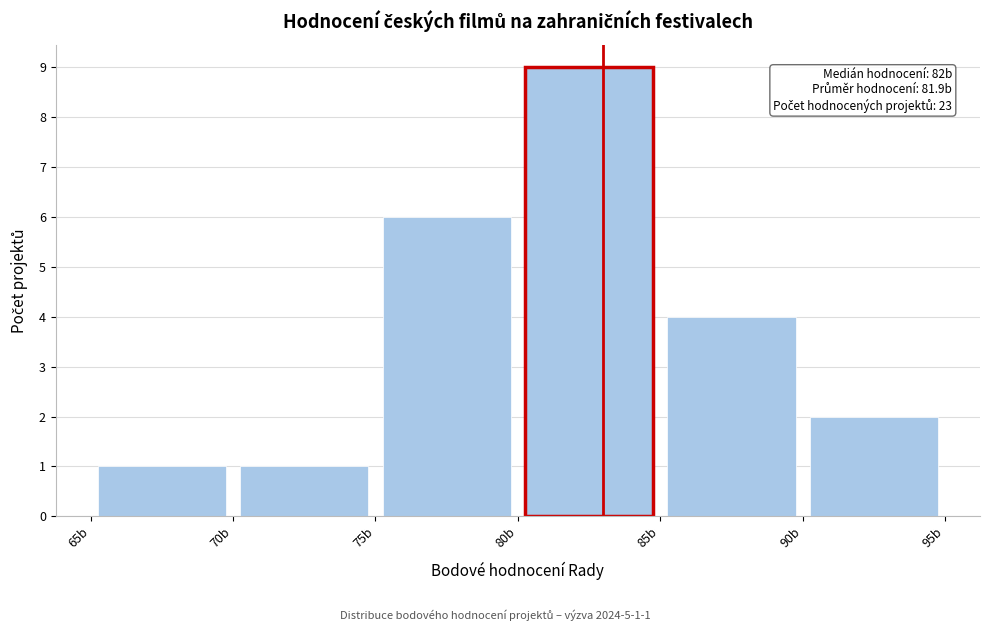

Which range on the x-axis has the tallest bar?

80 to 85